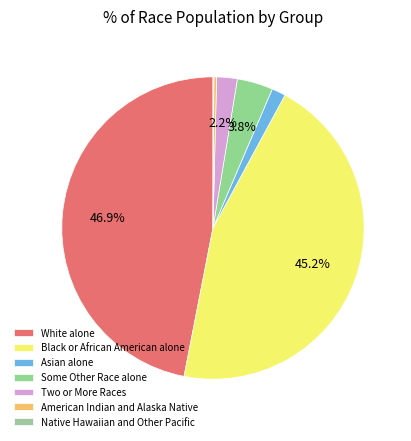

To the nearest percent, what percentage of the pie is Some Other Race alone?

4%